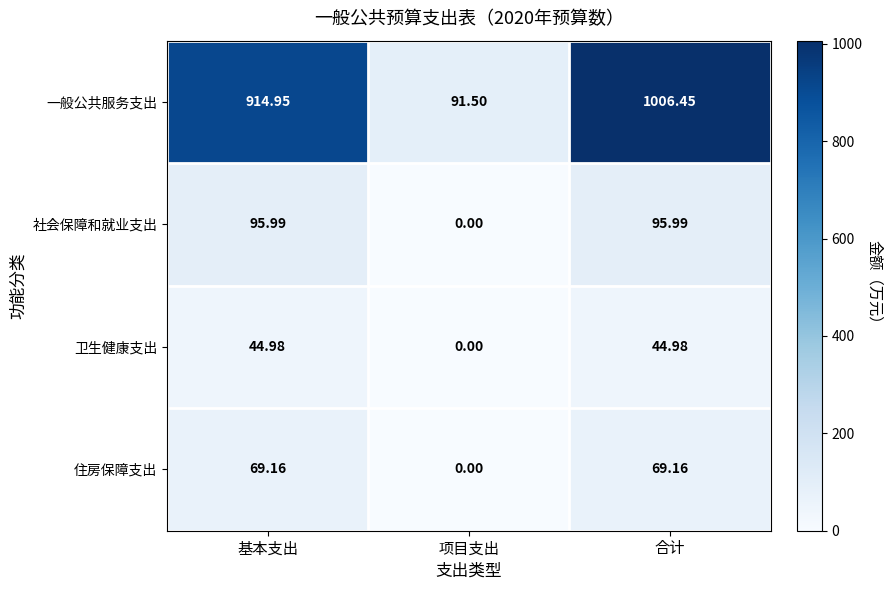

At which label is 卫生健康支出 closest to 22?

项目支出